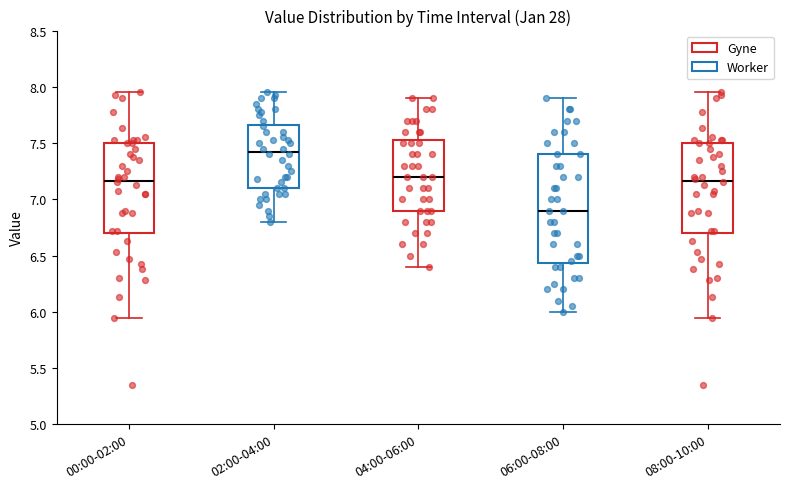

Which box is the tallest, from its lower edge to its upper edge?

06:00-08:00